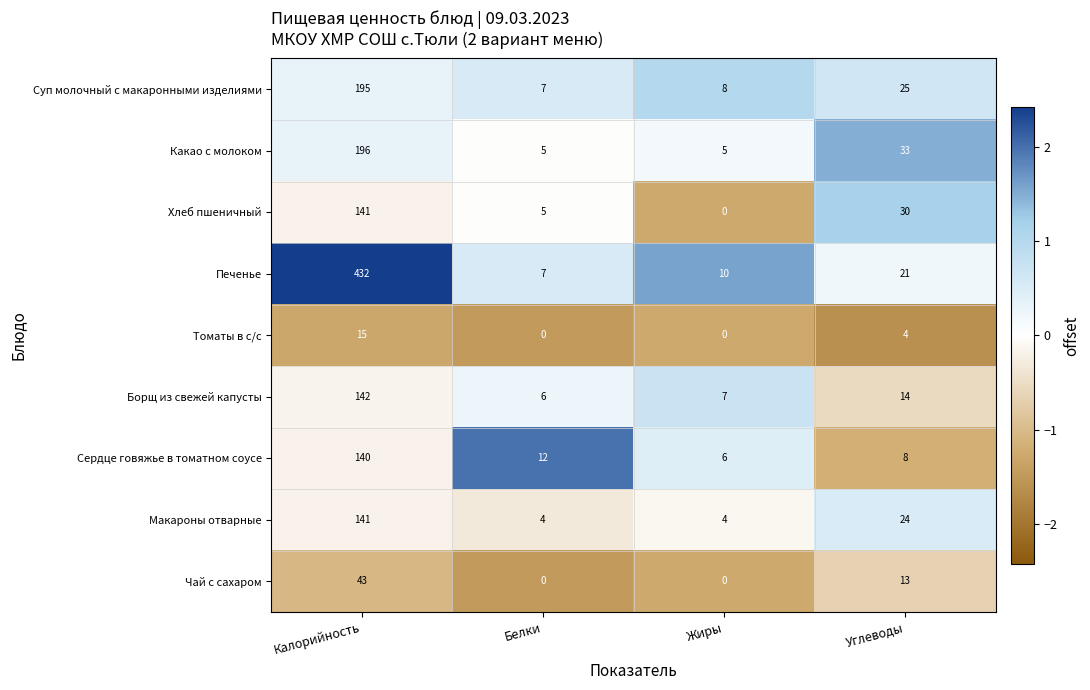

What is the sum of the Макароны отварные values at Калорийность and Белки?

145